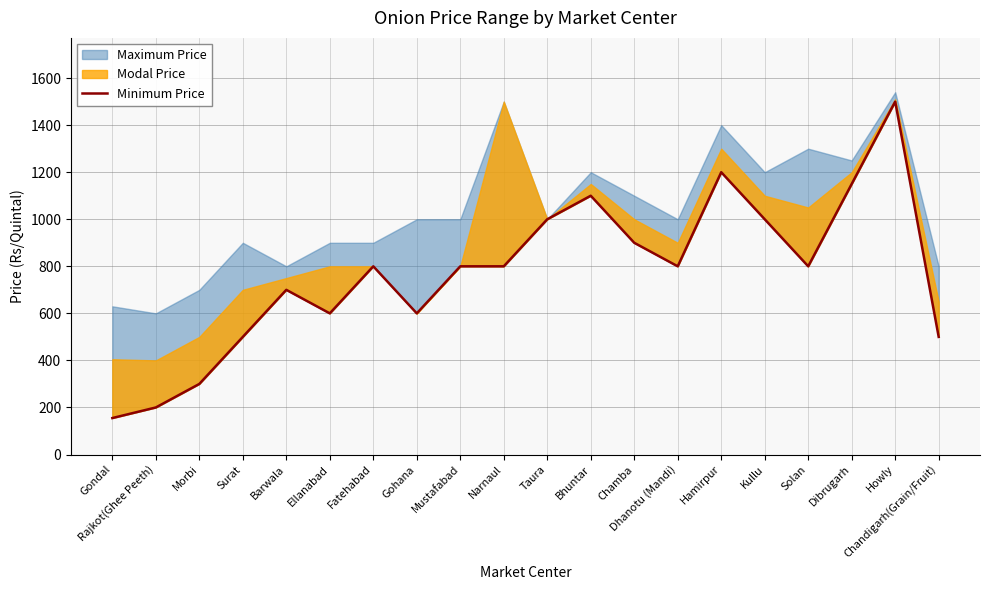

Approximately how many times larger is the value at Hamirpur compared to Fatehabad?

1.5